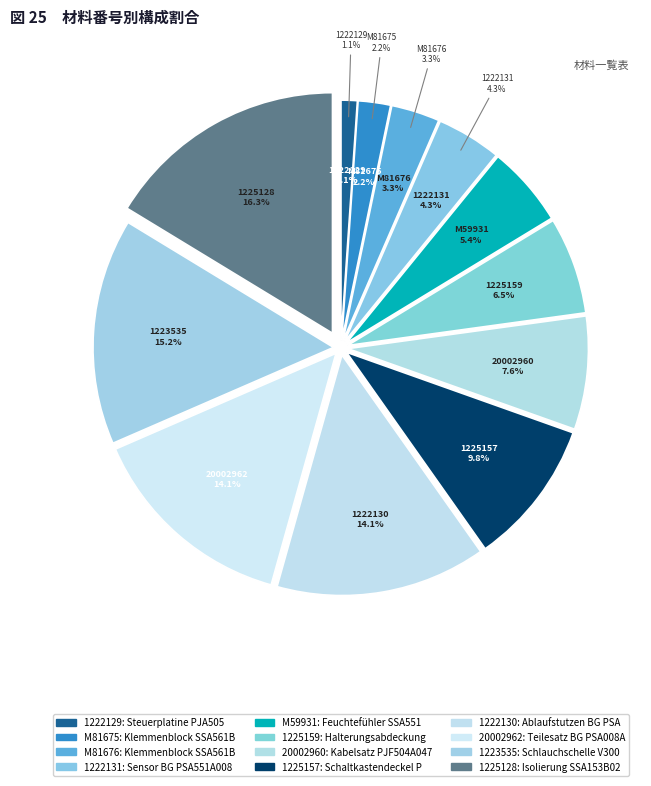

What is the largest slice in the pie chart?

1225128